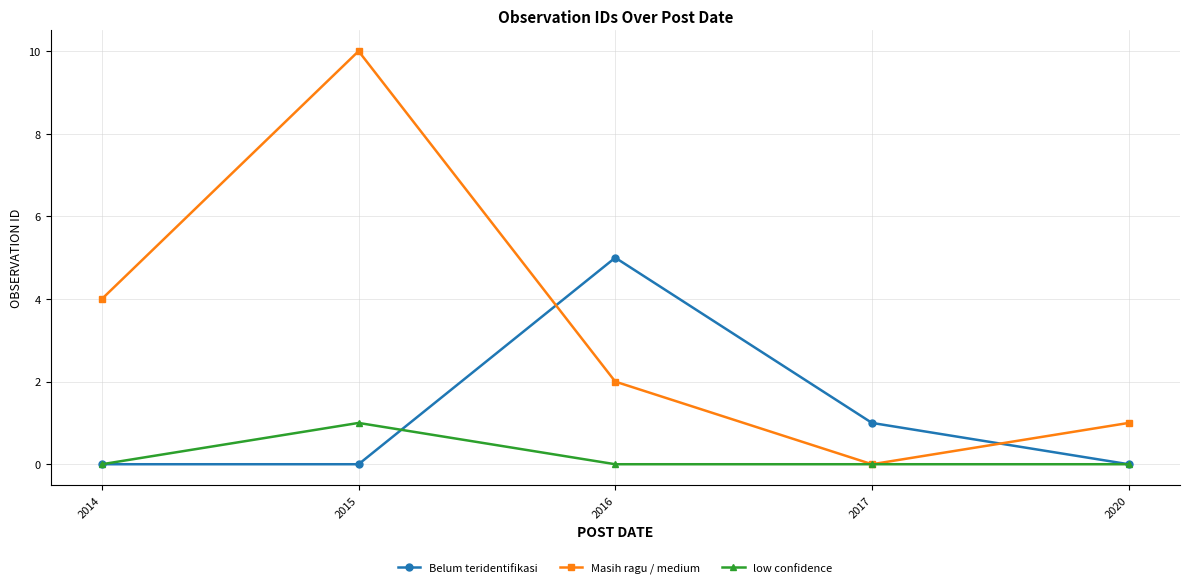

At how many categories does at least one series exceed 3?

3